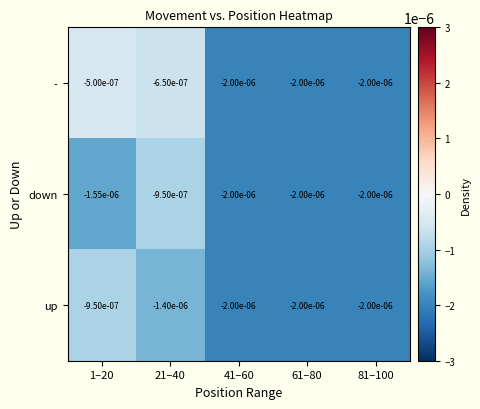

Is the value of down at 81–100 greater than the value of up at 21–40?

No